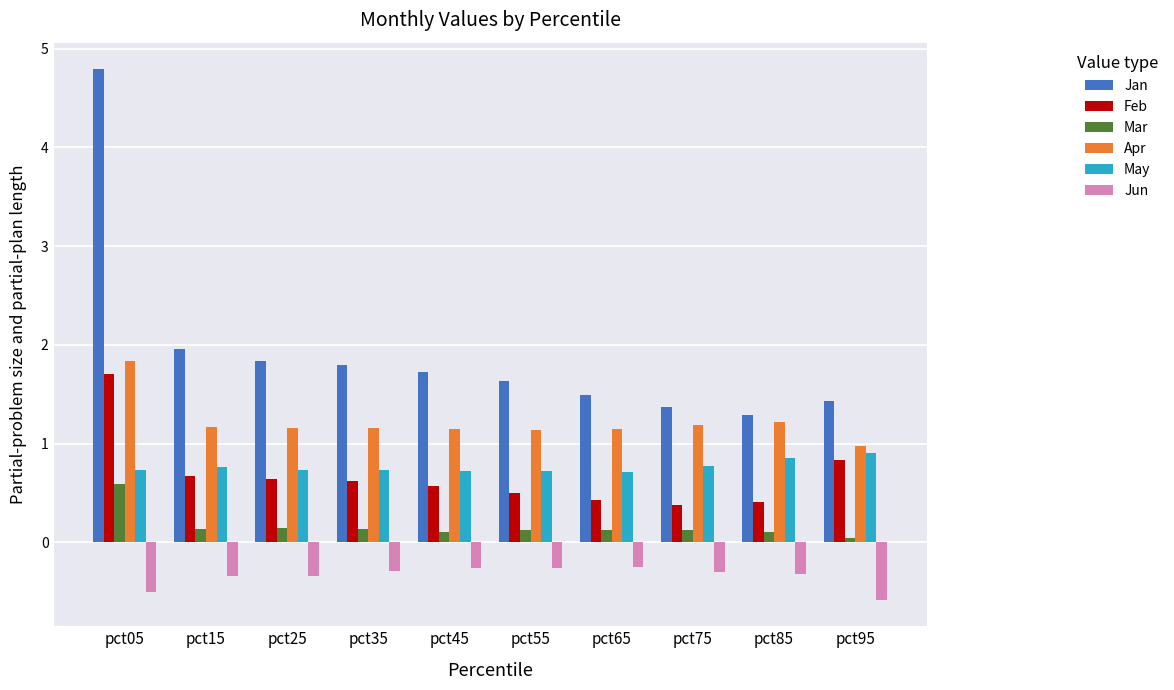

Between pct35 and pct95, which series saw the biggest shift?

Jan